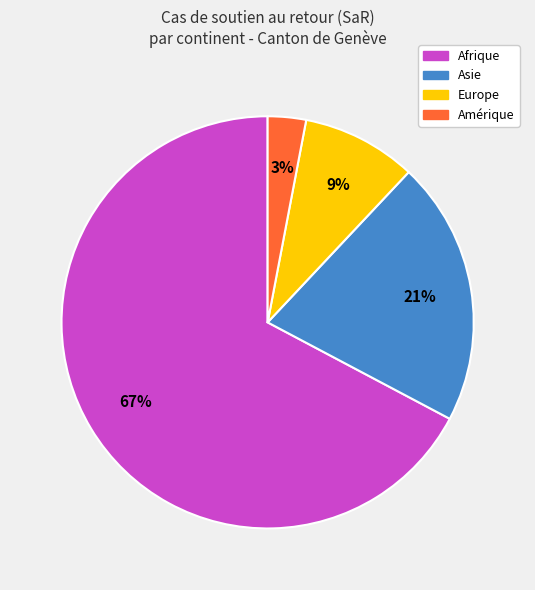

True or false: Asie accounts for 11% of the total.

False